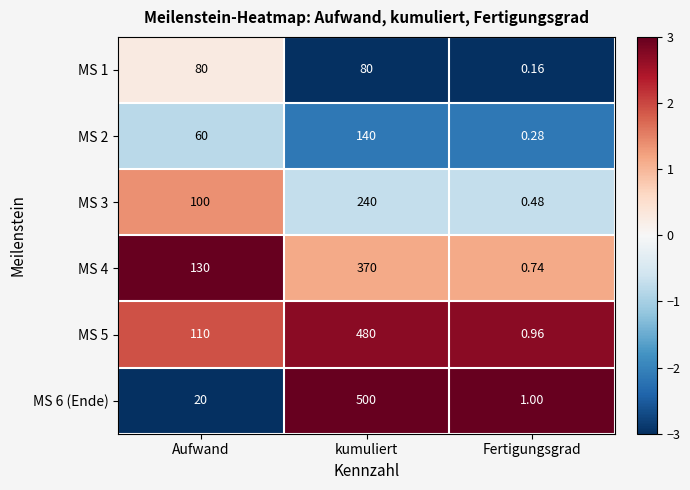

How many categories are shown in the chart?

3